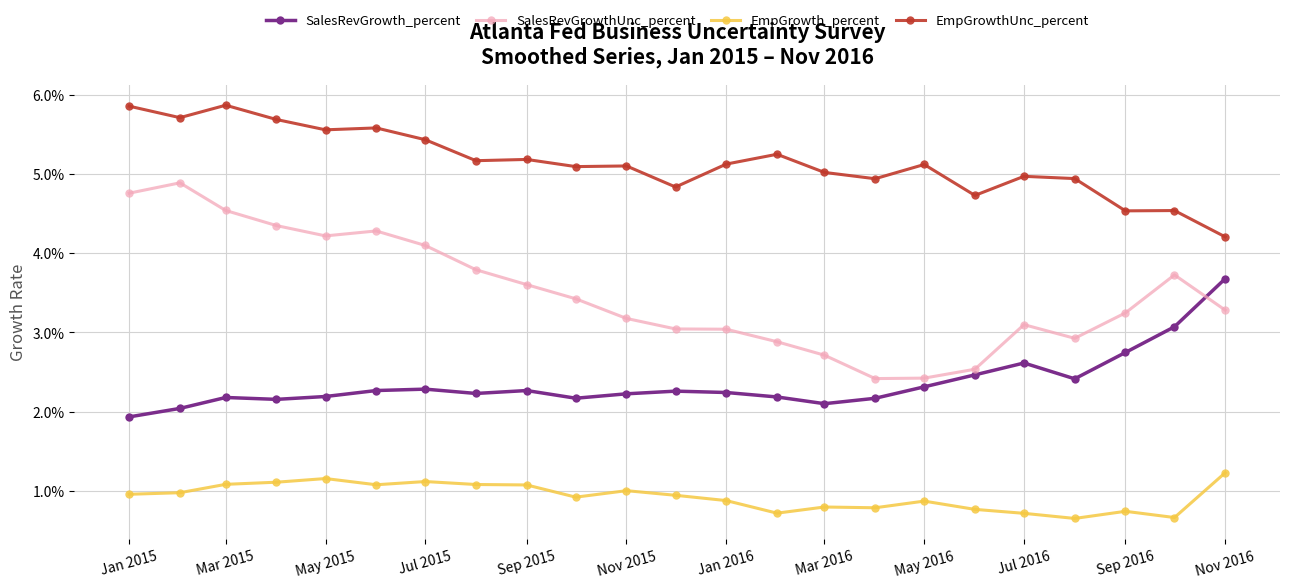

What are all the series names shown in the legend?

SalesRevGrowth_percent, SalesRevGrowthUnc_percent, EmpGrowth_percent, EmpGrowthUnc_percent